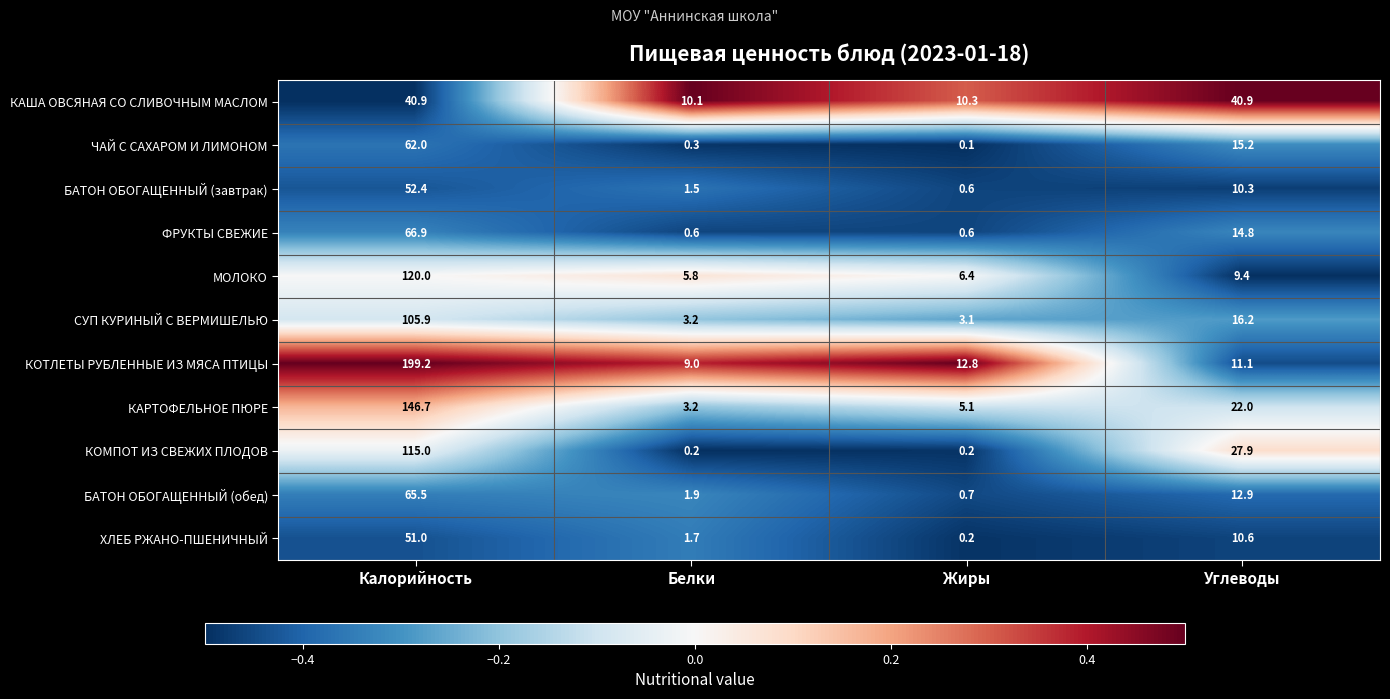

What is the difference between the БАТОН ОБОГАЩЕННЫЙ (обед) values at Углеводы and Калорийность?

52.6